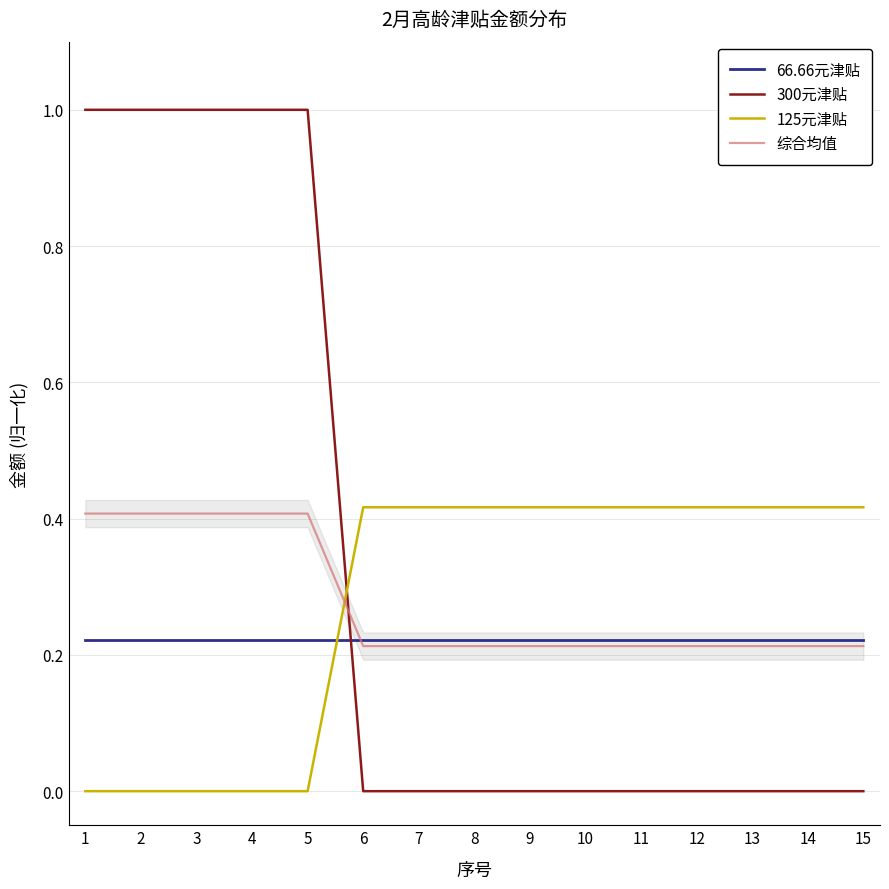

List the labels in order of 300元津贴 value, largest first.

1, 2, 3, 4, 5, 6, 7, 8, 9, 10, 11, 12, 13, 14, 15